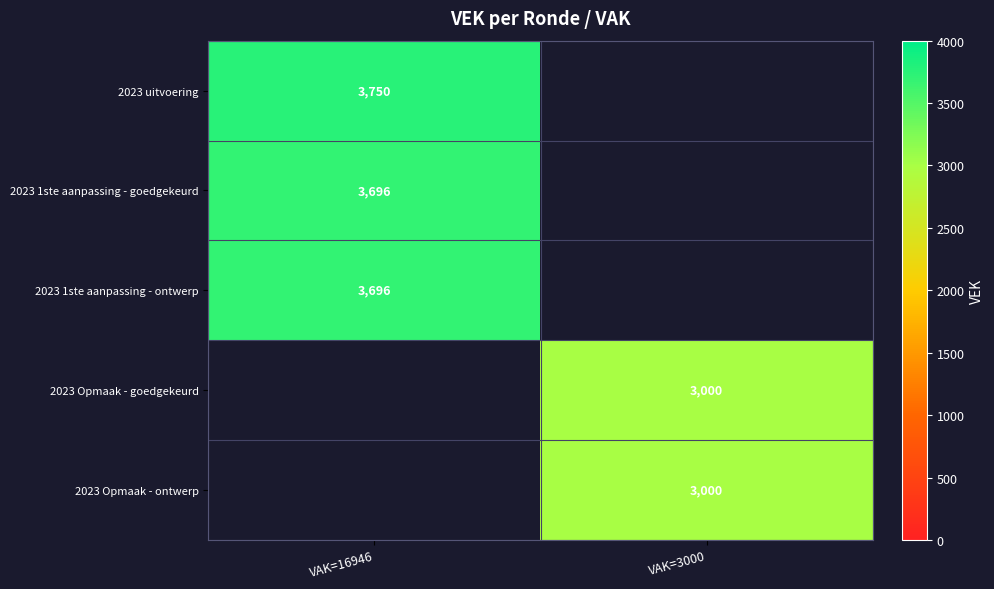

The value of 2023 1ste aanpassing - ontwerp at VAK=16946 is 6477. True or false?

False